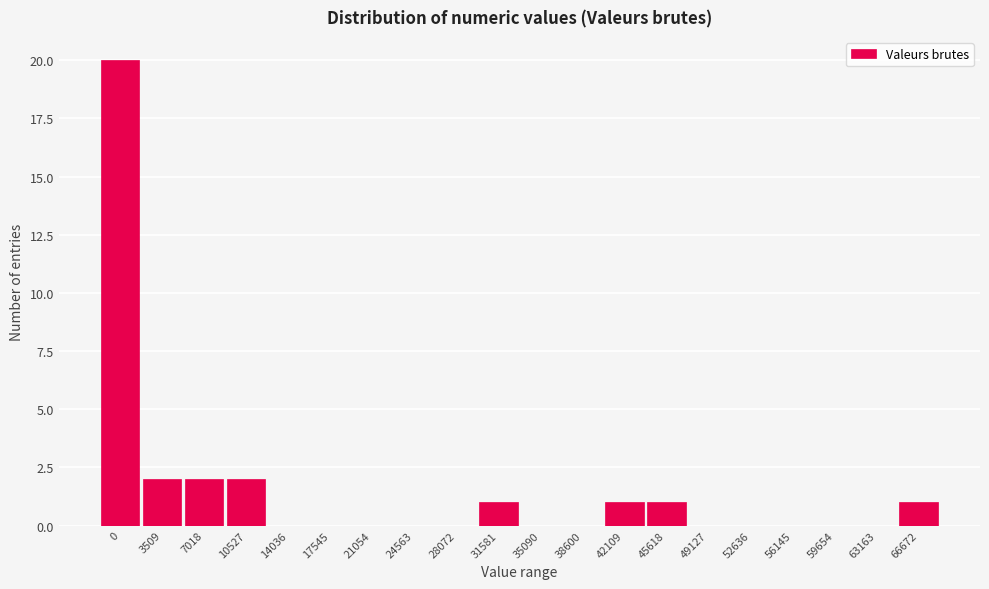

Reading left to right, extract all data points from this chart.

0=20	3509=2	7018=2	10527=2	14036=0	17545=0	21054=0	24563=0	28072=0	31581=1	35090=0	38600=0	42109=1	45618=1	49127=0	52636=0	56145=0	59654=0	63163=0	66672=1